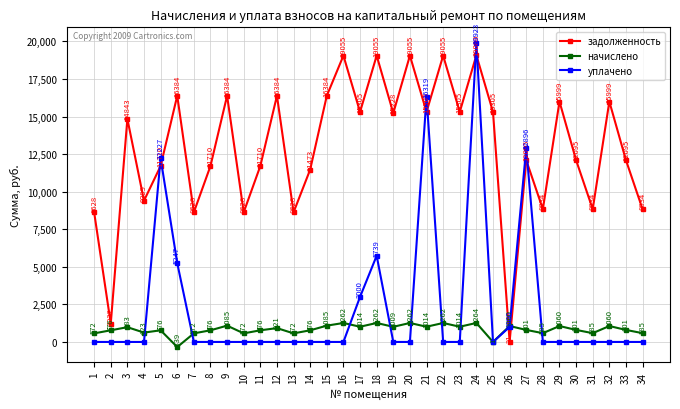

Read the начислено value at 24.

1263.8